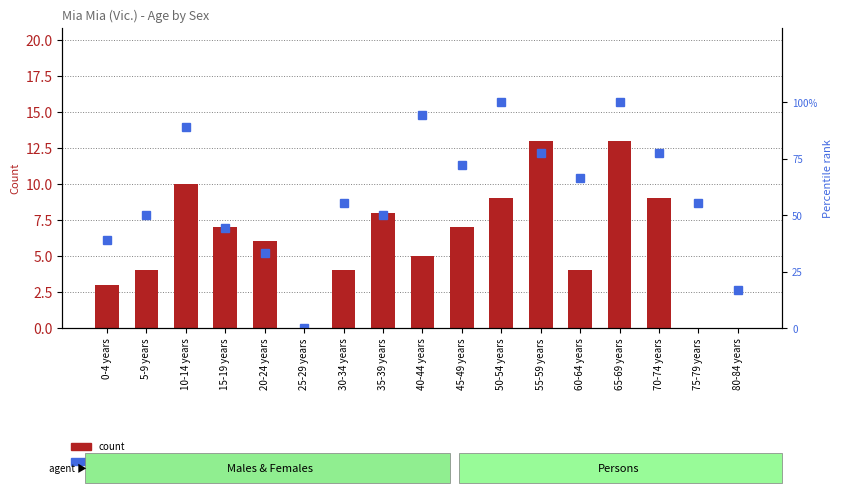

At how many categories does at least one series exceed 72?

7